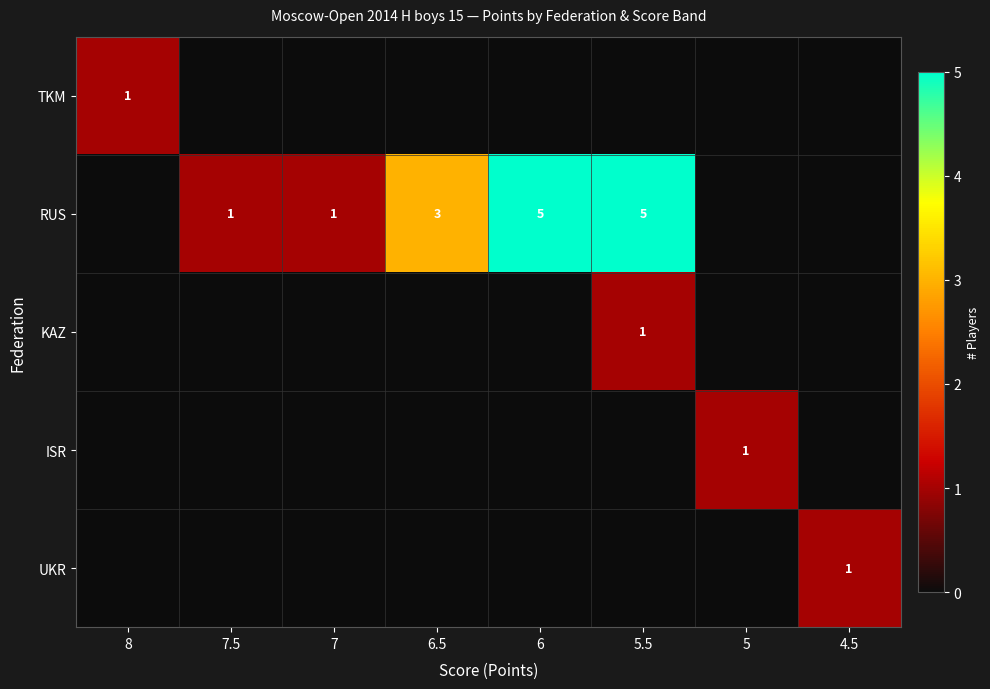

The UKR series shows 1 at 4.5. True or false?

True